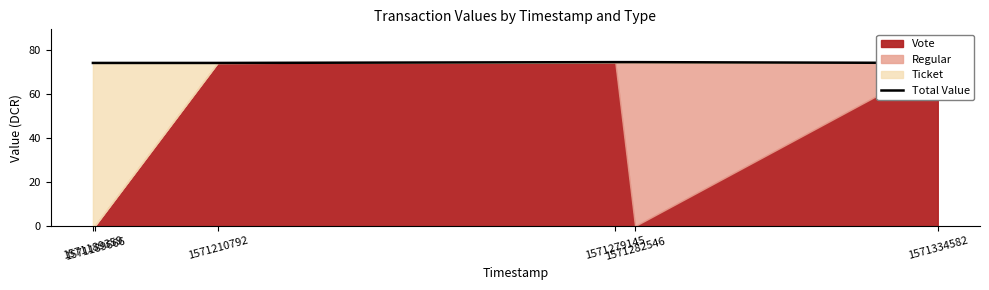

At which label is the value closest to 74?

1571189359